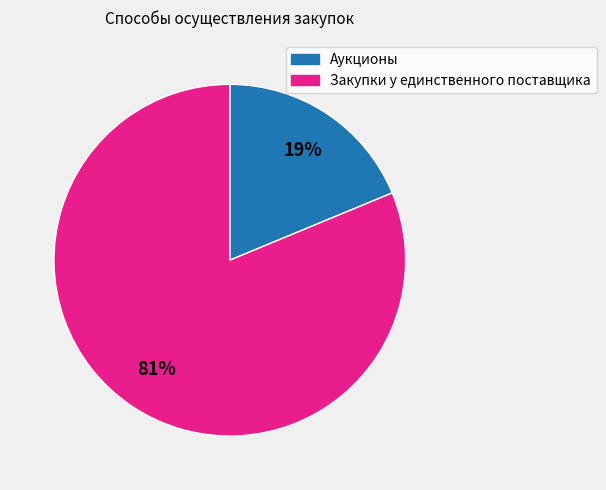

What is the ratio of the value at Закупки у единственного поставщика to the value at Аукционы?

4.3